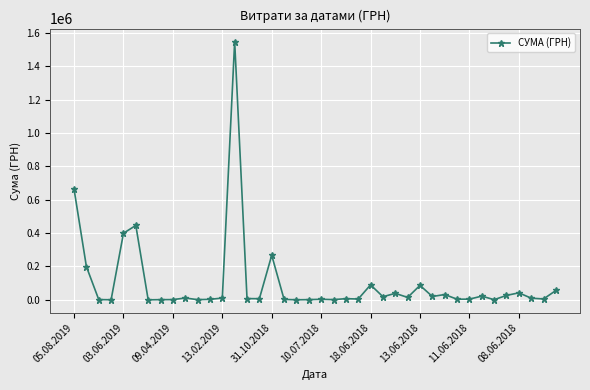

What is the maximum value shown in the chart?

1547860.4